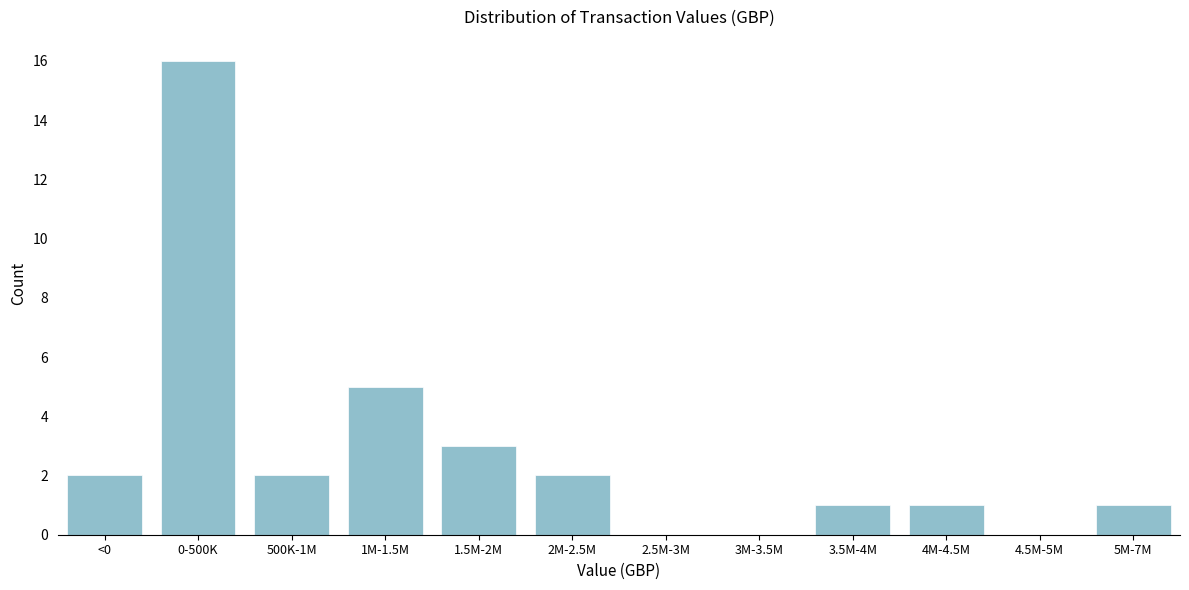

Reading right to left, extract all data points from this chart.

5M-7M=1	4.5M-5M=0	4M-4.5M=1	3.5M-4M=1	3M-3.5M=0	2.5M-3M=0	2M-2.5M=2	1.5M-2M=3	1M-1.5M=5	500K-1M=2	0-500K=16	<0=2